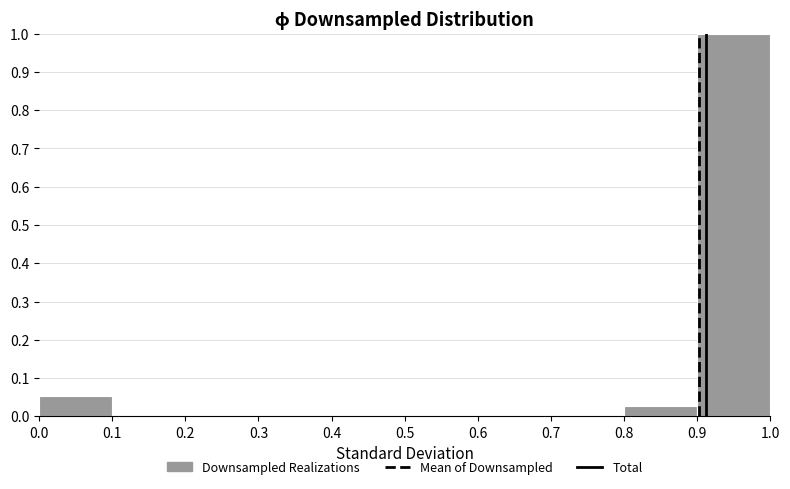

Over which range of the x-axis is the bar tallest?

0.9 to 1.0